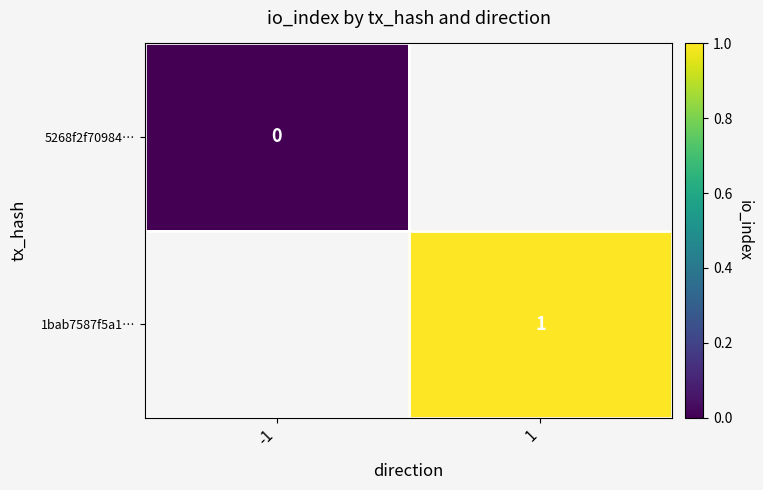

How many distinct data groups are displayed?

2